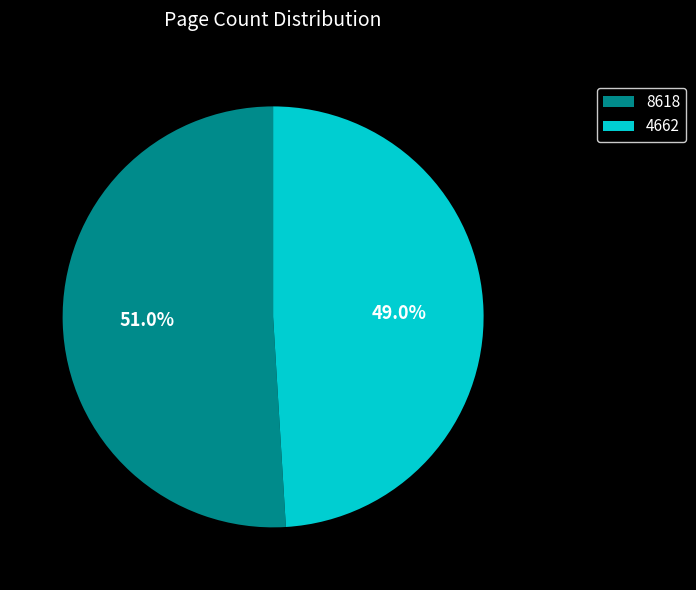

Approximately how many times larger is the value at 4662 compared to 8618?

1.0